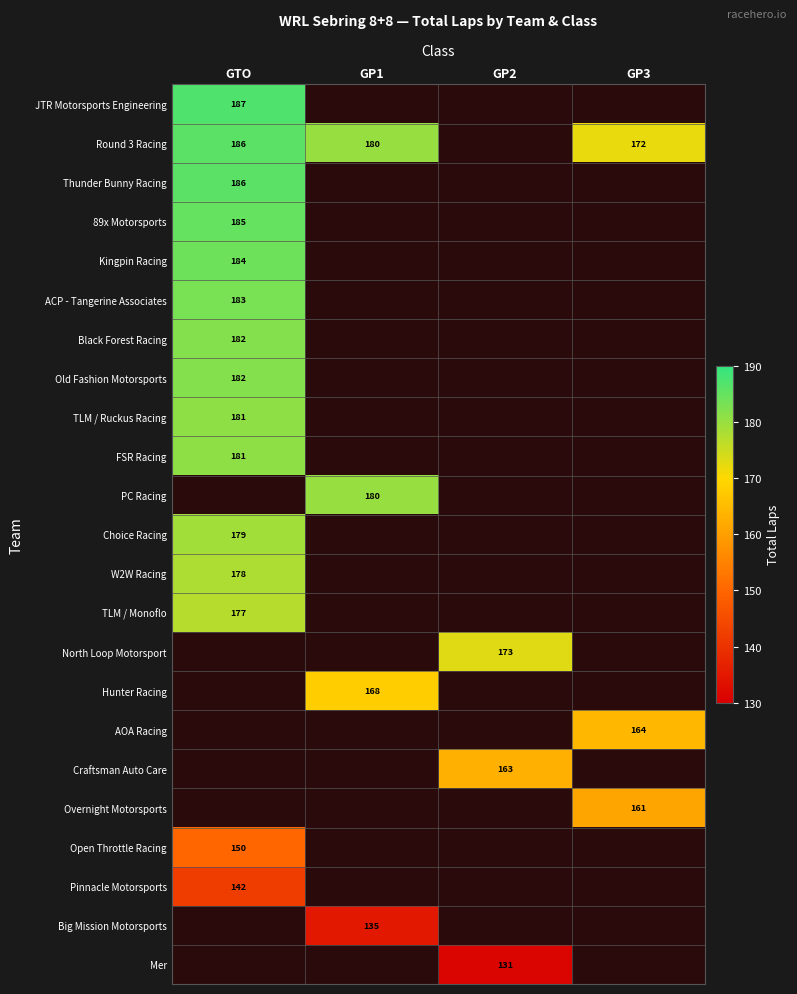

The value of Big Mission Motorsports at GP1 is 213. True or false?

False